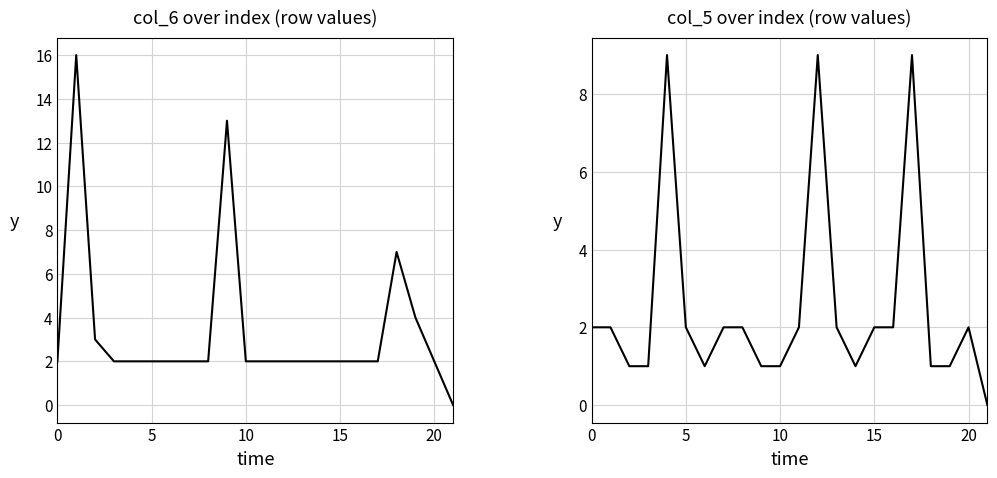

What are all the series names shown in the legend?

col_6, col_5